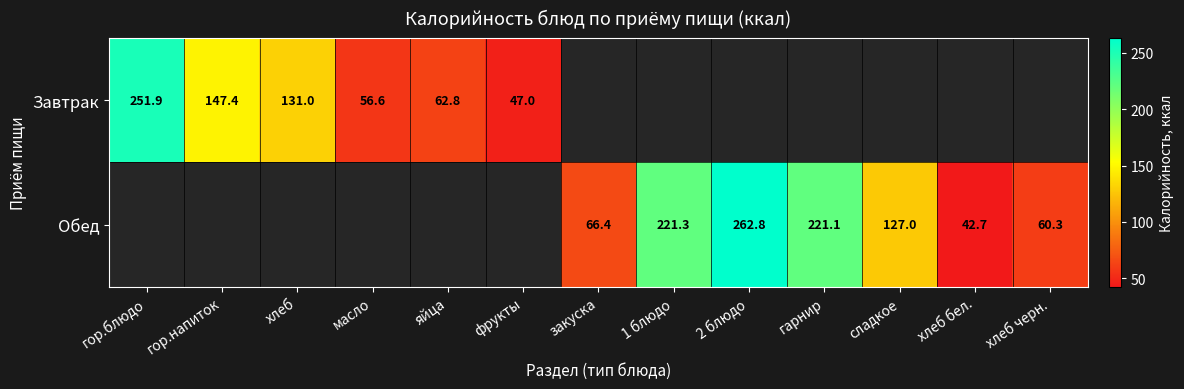

The Завтрак series shows 131.0 at хлеб. True or false?

True